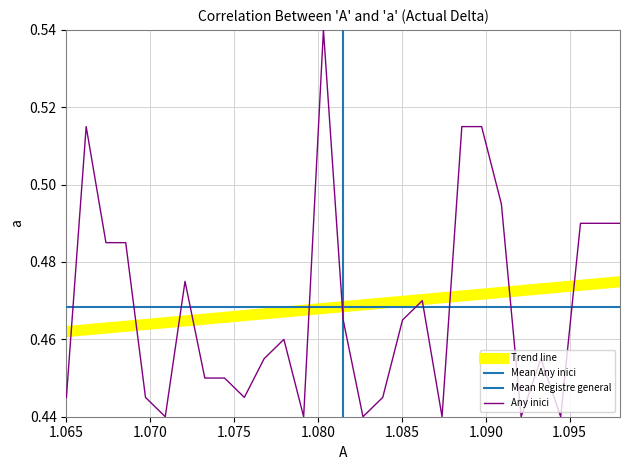

What is the sum of all values?

13.6